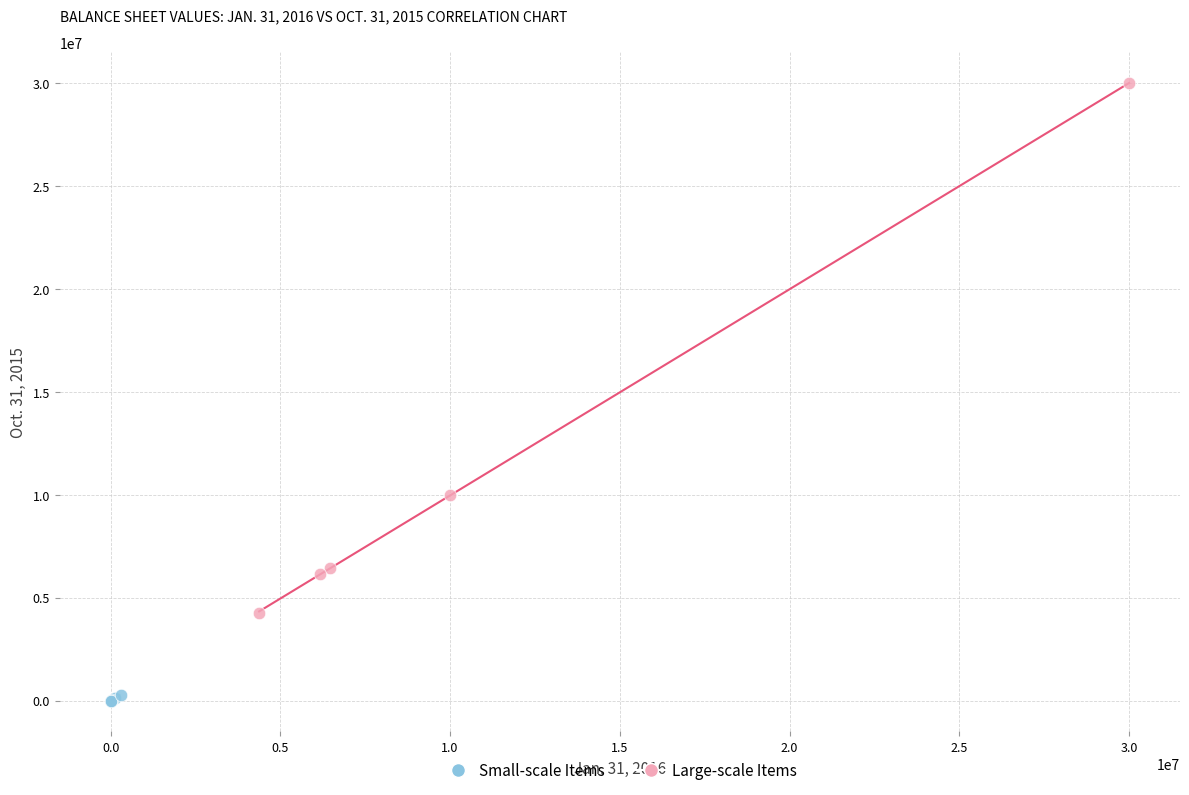

What are all the series names shown in the legend?

Small-scale Items, Large-scale Items